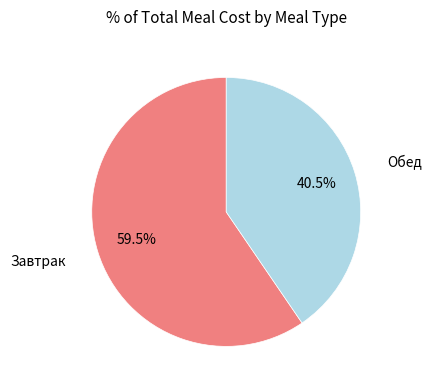

What is the majority slice?

Завтрак